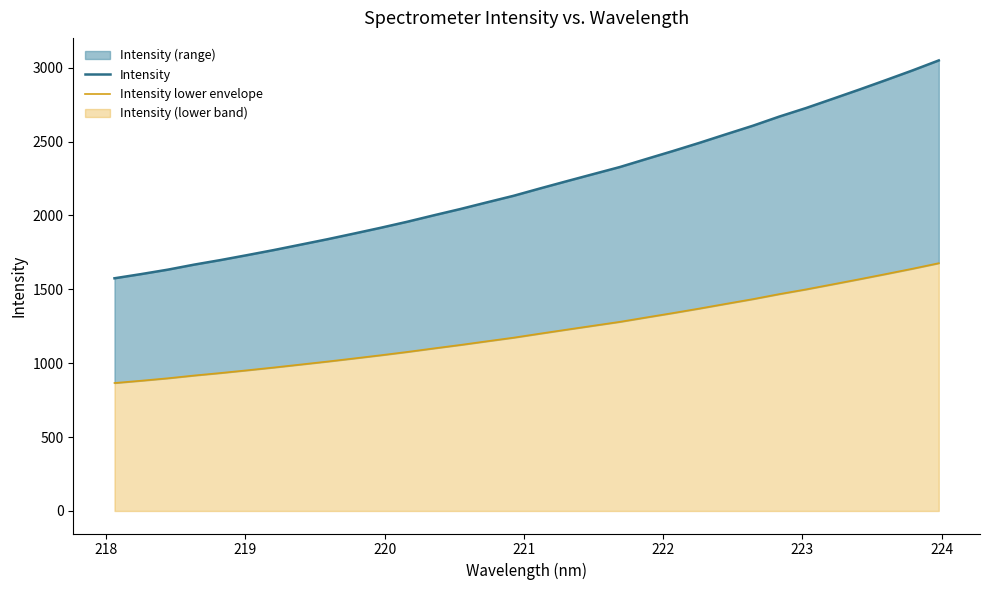

What is the label of the 27th point from the right?

222